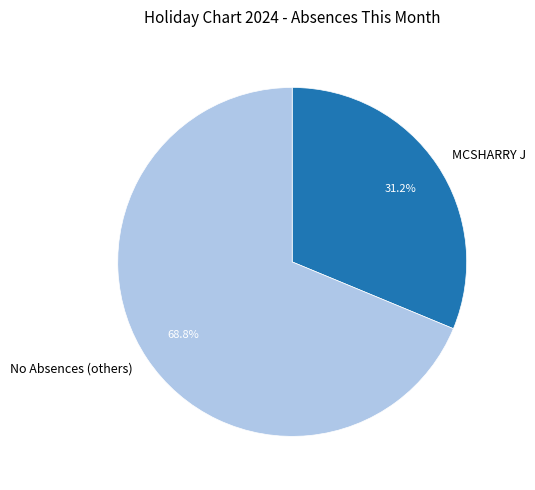

Which slice represents more than half of the pie?

No Absences (others)